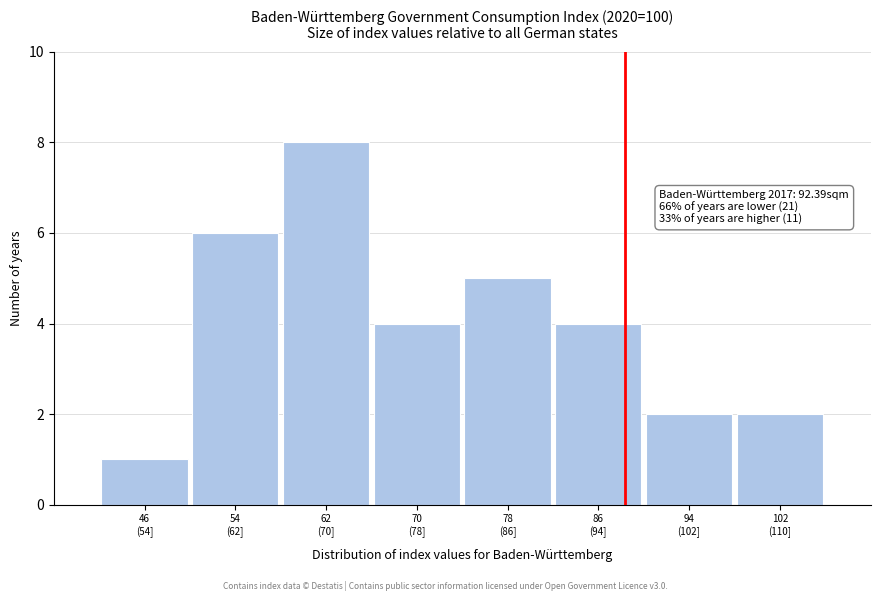

Reading left to right, transcribe all the data shown in this chart.

1	6	8	4	5	4	2	2